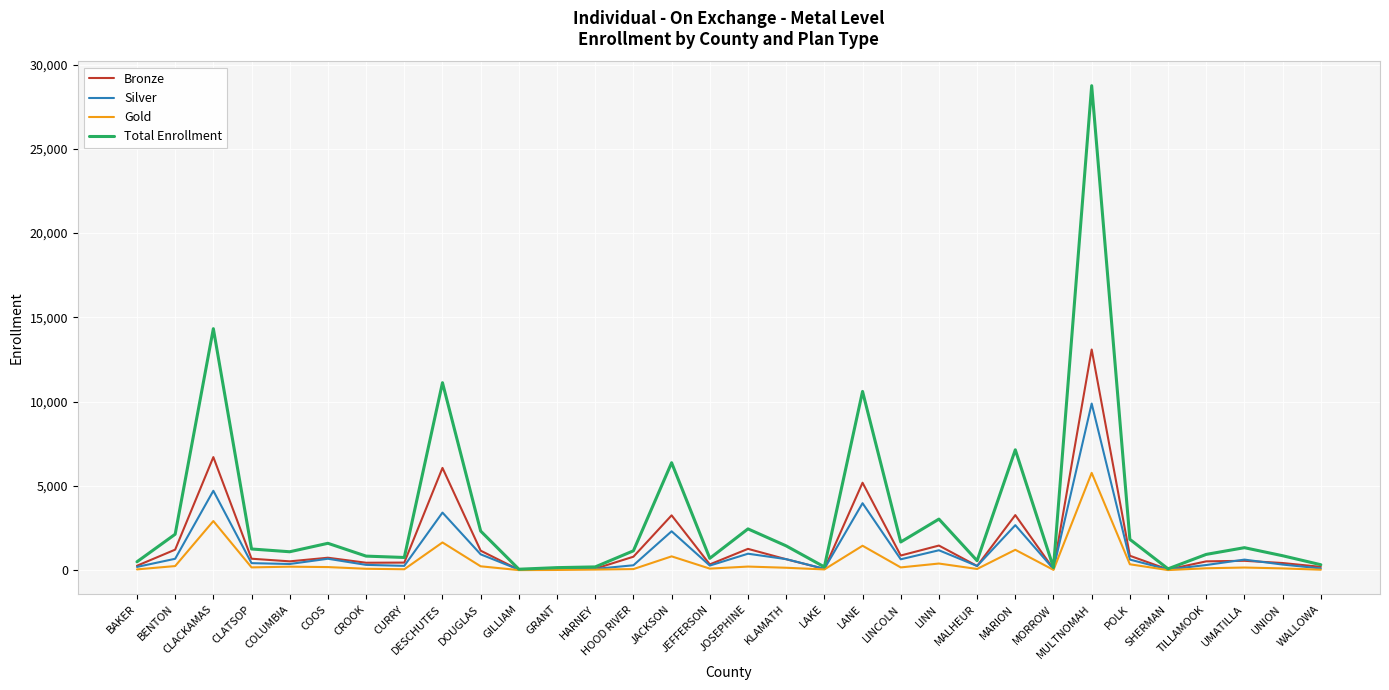

What are all the series names shown in the legend?

Bronze, Silver, Gold, Total Enrollment